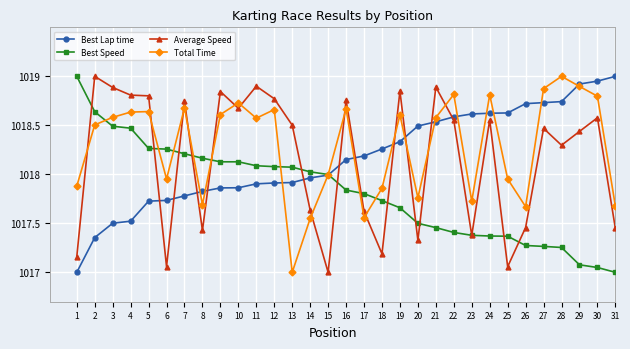

How many lines are shown in the chart?

4